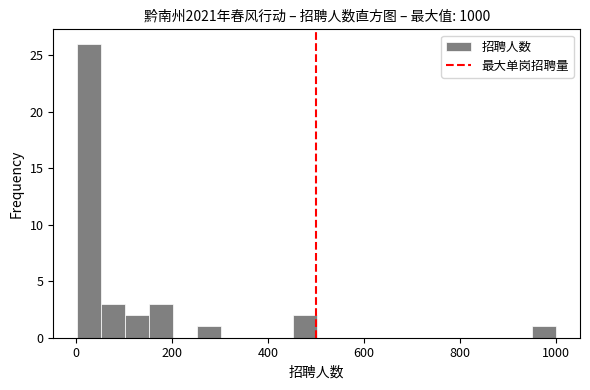

Around what value on the x-axis is the tallest bar? Give the approximate position of its centre, as read against the axis.

20